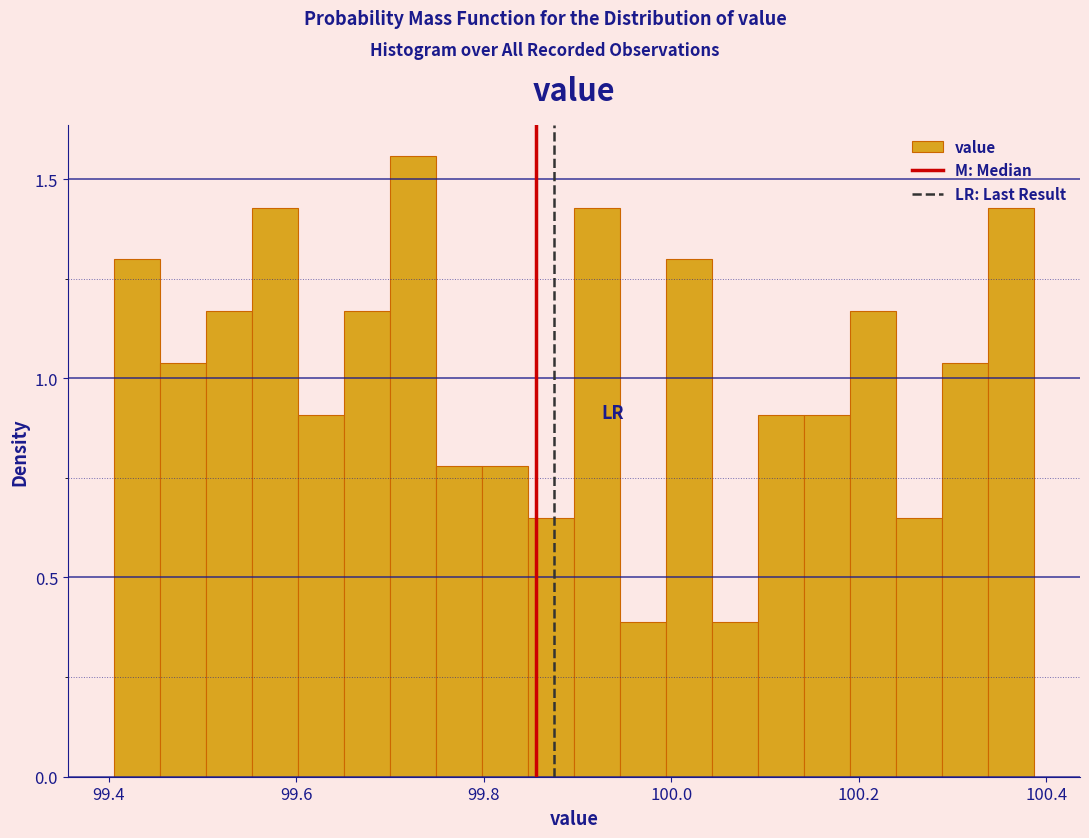

Around what value on the x-axis is the tallest bar? Give the approximate position of its centre, as read against the axis.

99.72